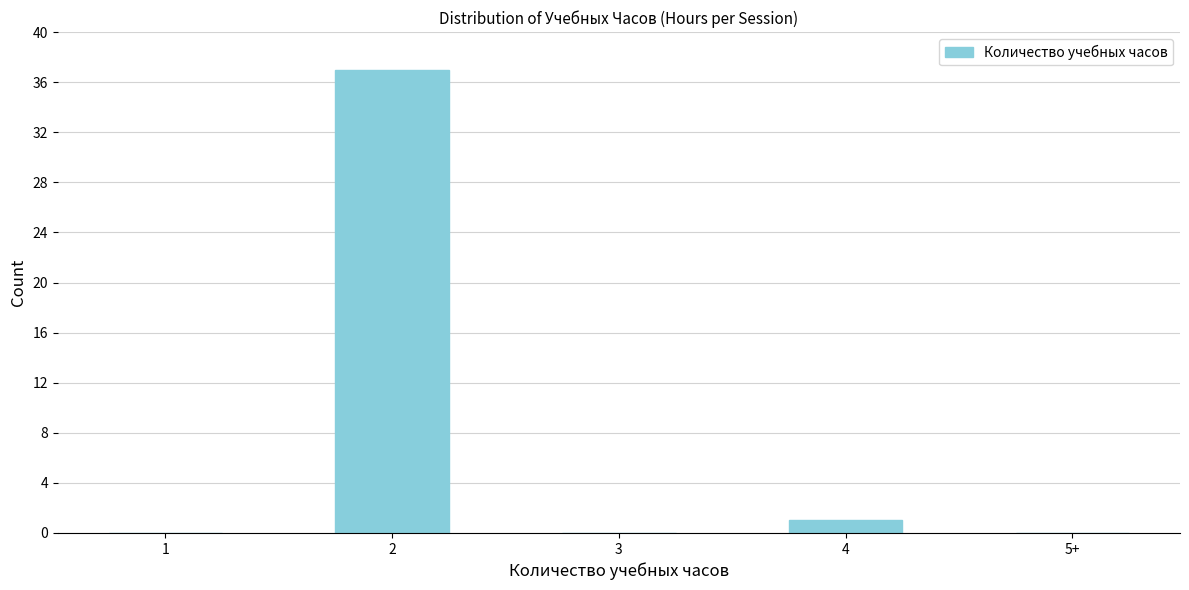

Reading right to left, what are all the values shown in this chart?

5+=0	4=1	3=0	2=37	1=0